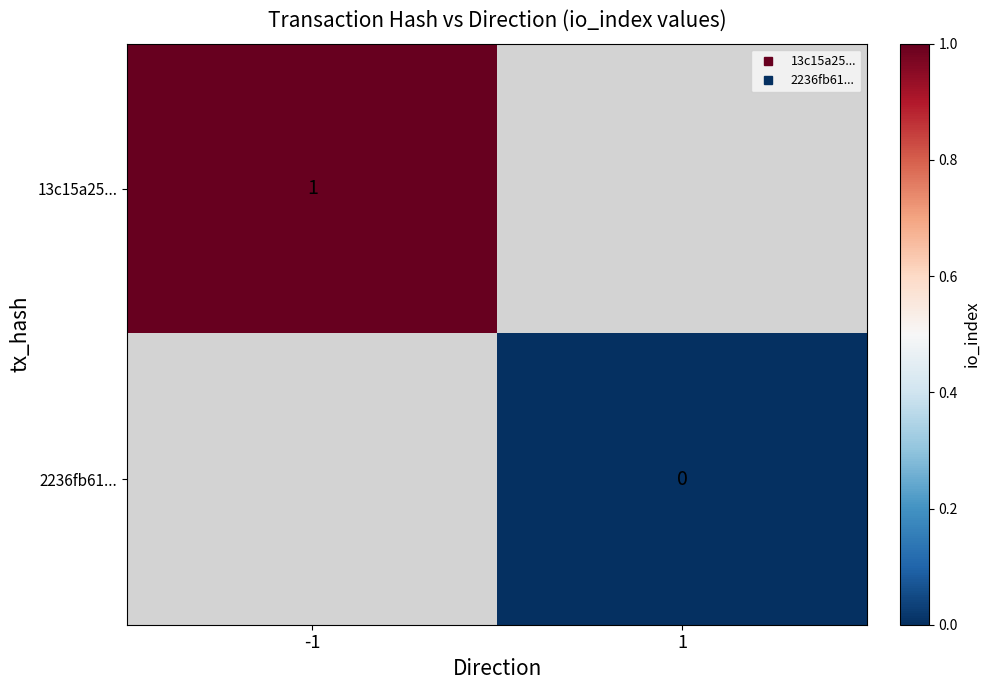

Rank the series by their maximum value, from highest to lowest.

13c15a25..., 2236fb61...